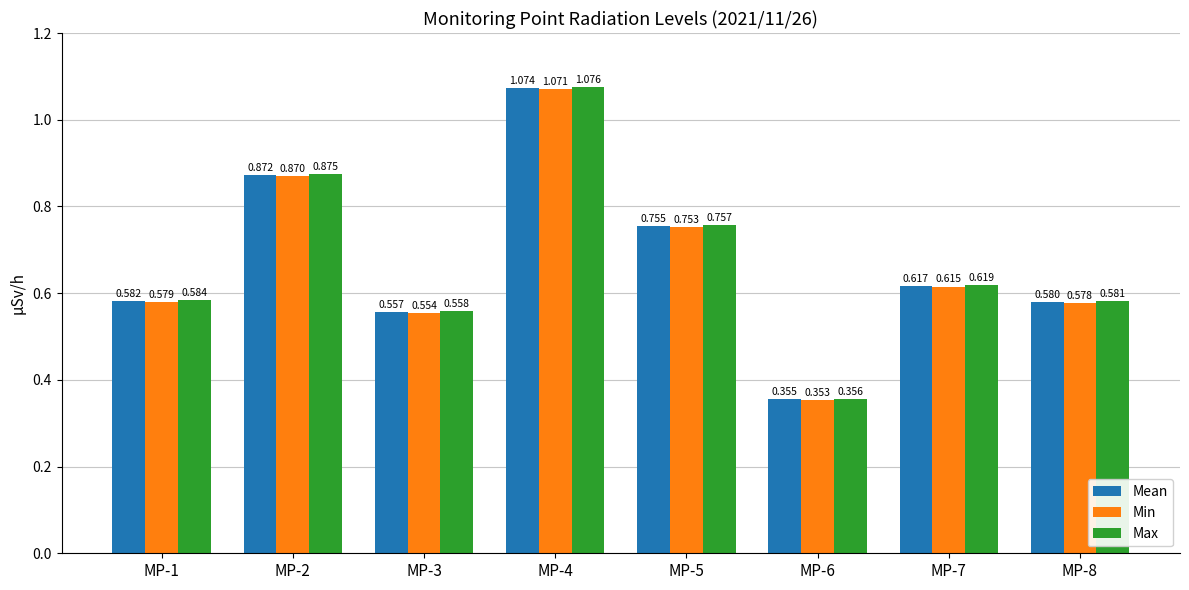

What are all the series names shown in the legend?

Mean, Min, Max